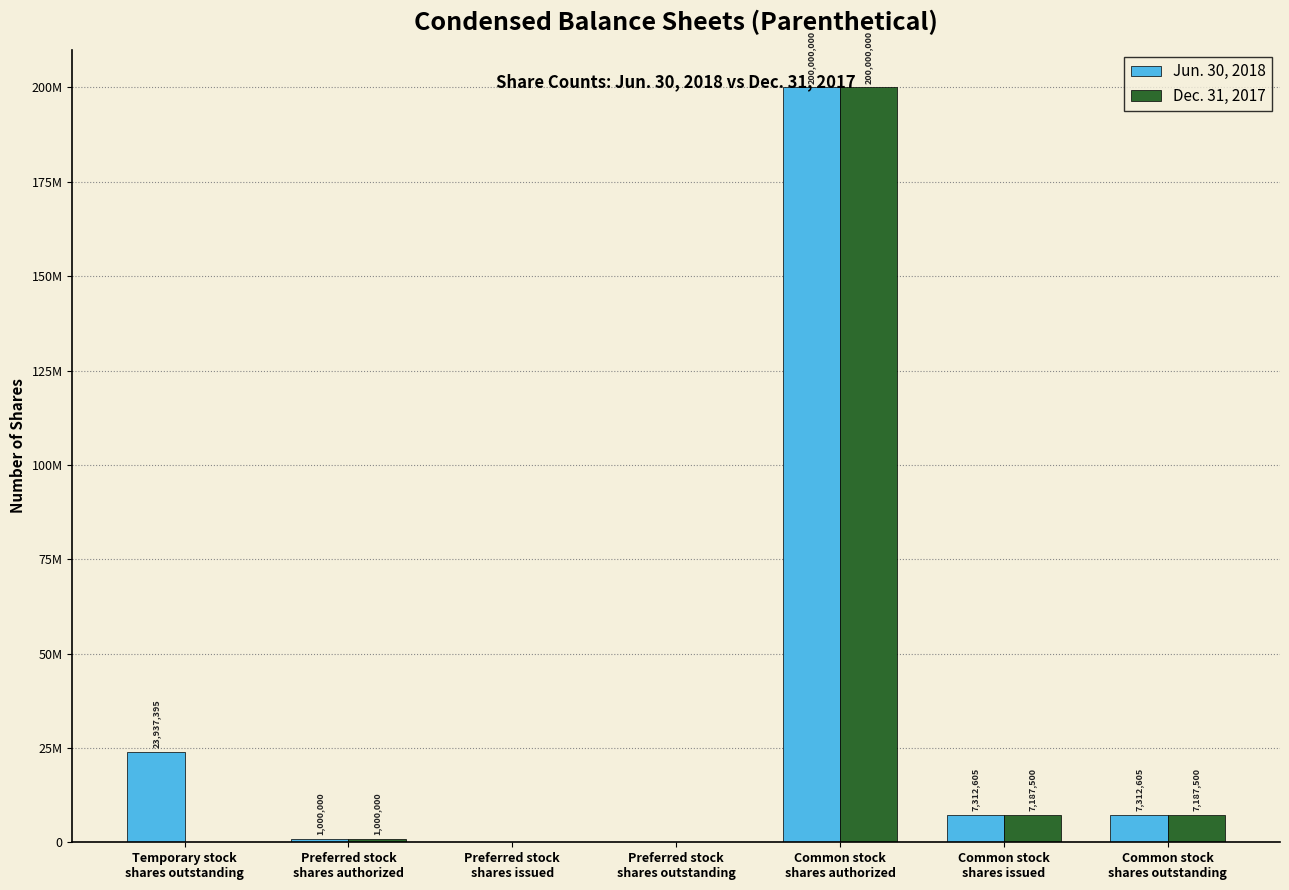

What is the label of the 2nd bar from the left?

Preferred stock
shares authorized